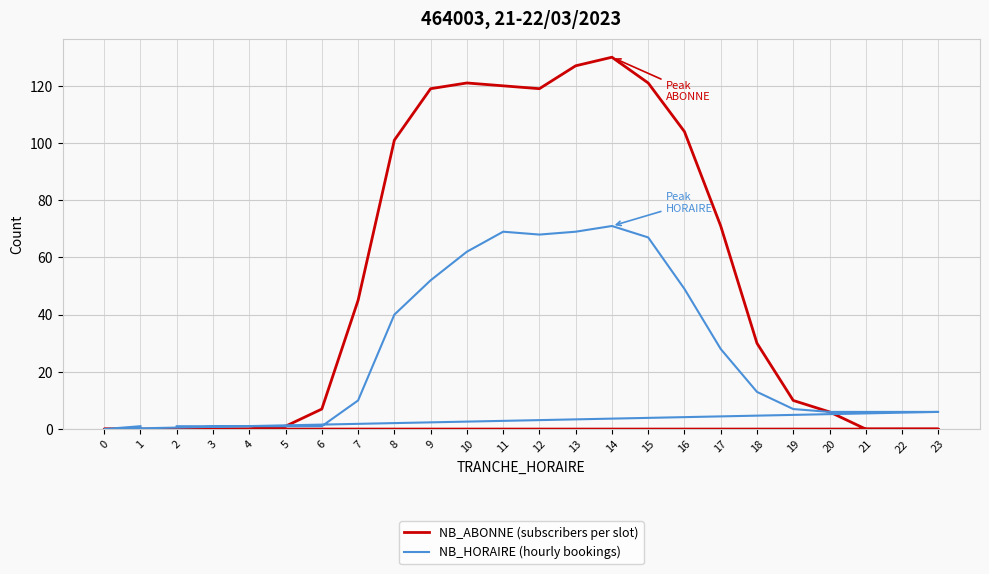

How many data points in NB_ABONNE (subscribers per slot) are less than 30?

12